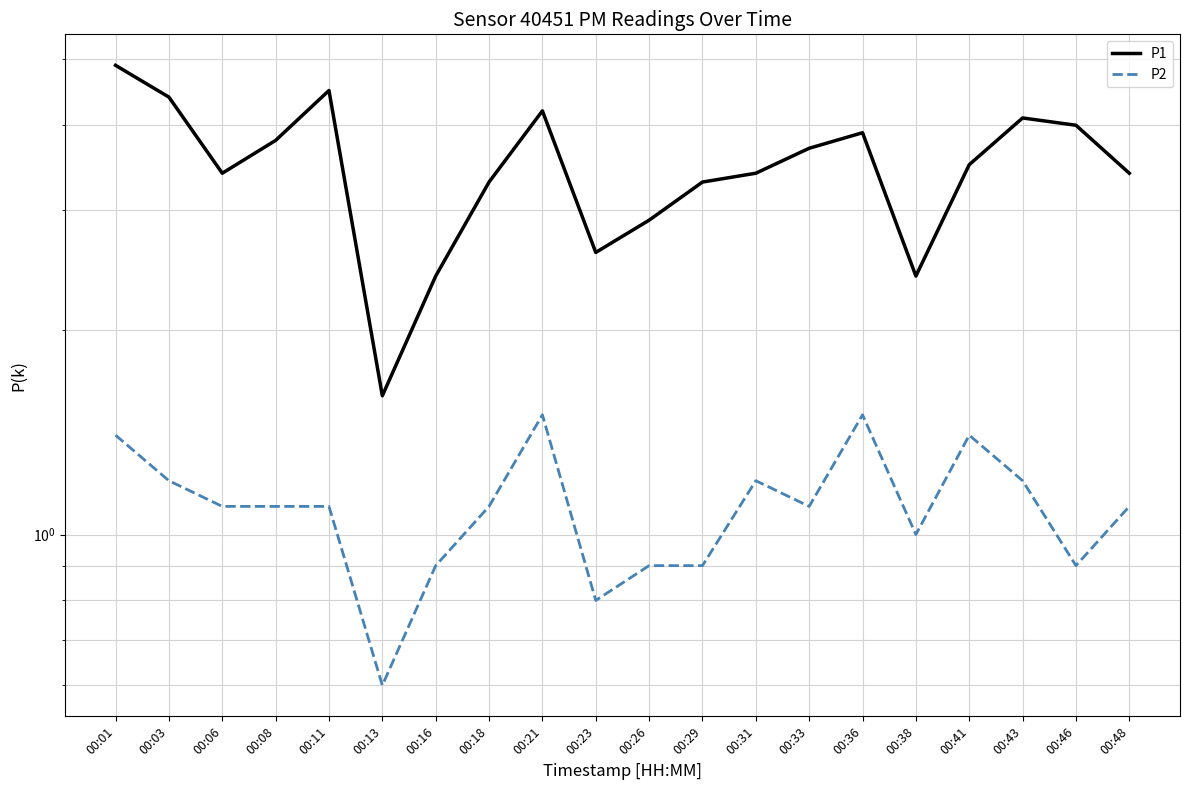

What is the difference between the P1 values at 00:26 and 00:33?

0.8